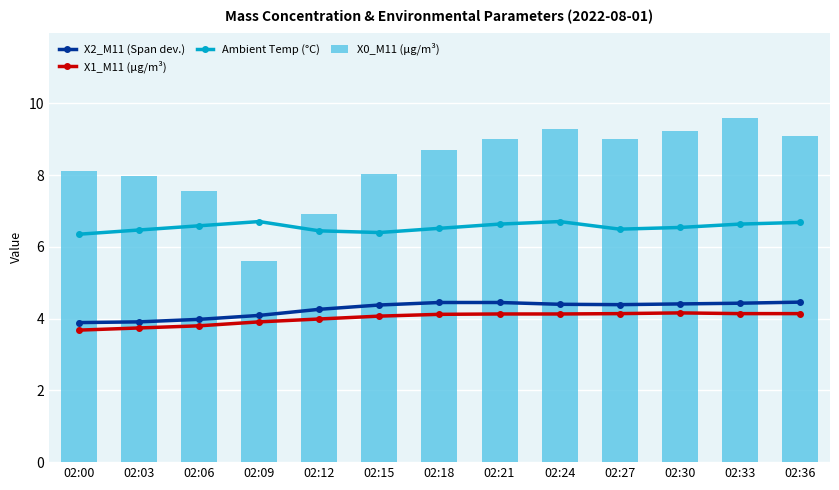

Which category has the lowest value across all series?

02:00